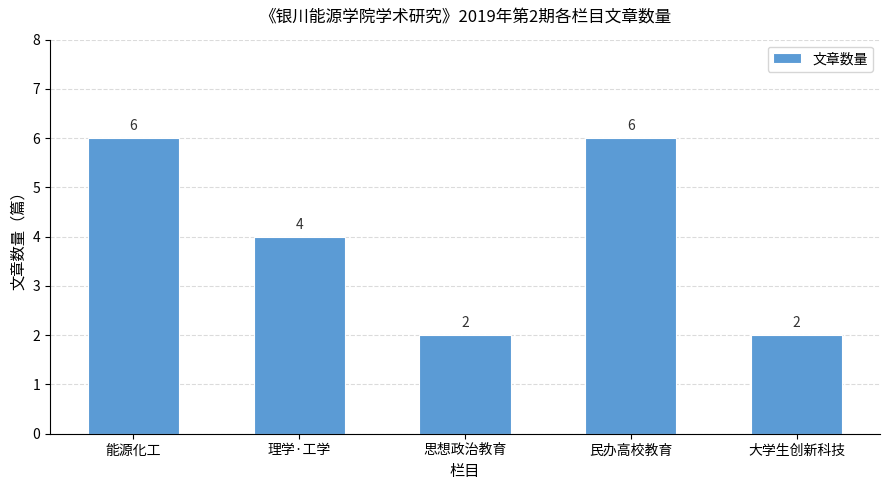

How many bars are there in total?

5